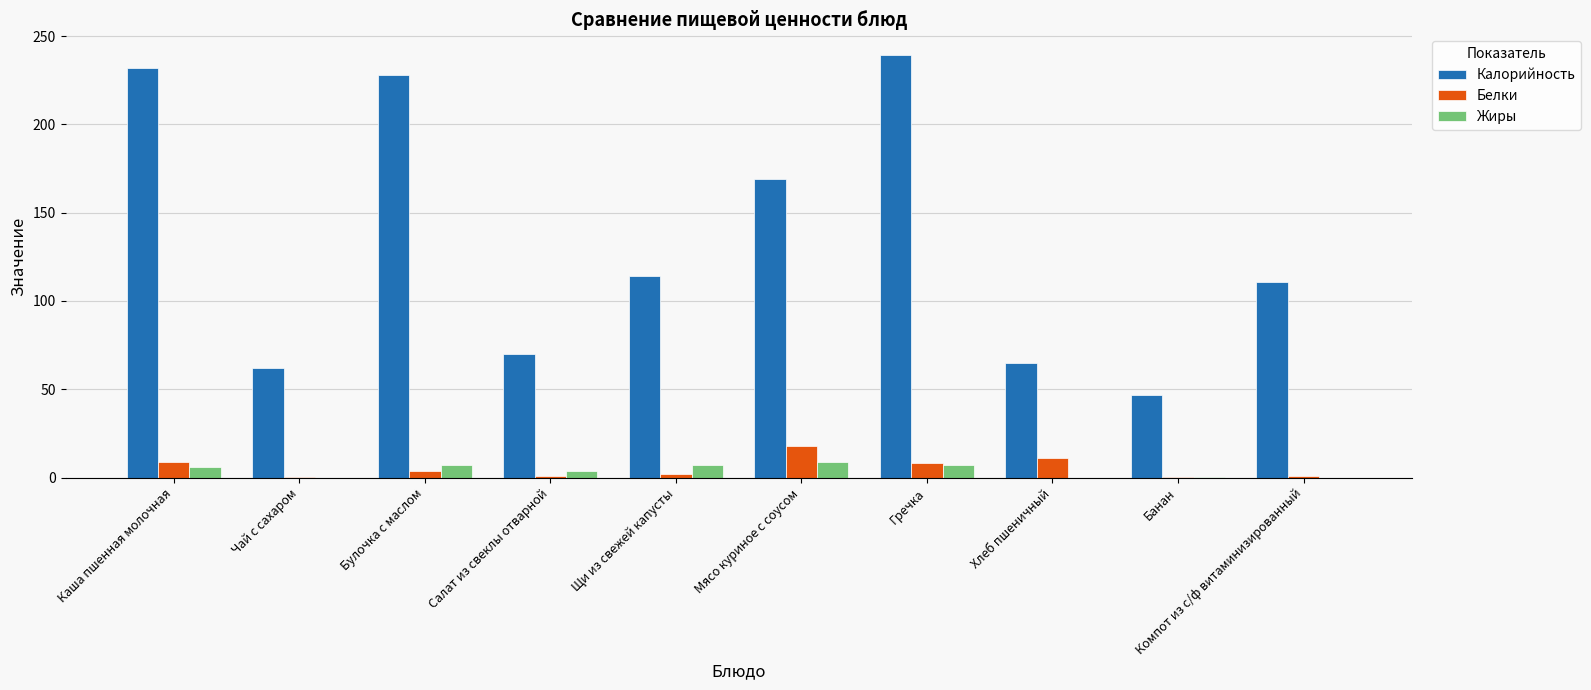

What is the sum of all Жиры values?

40.4